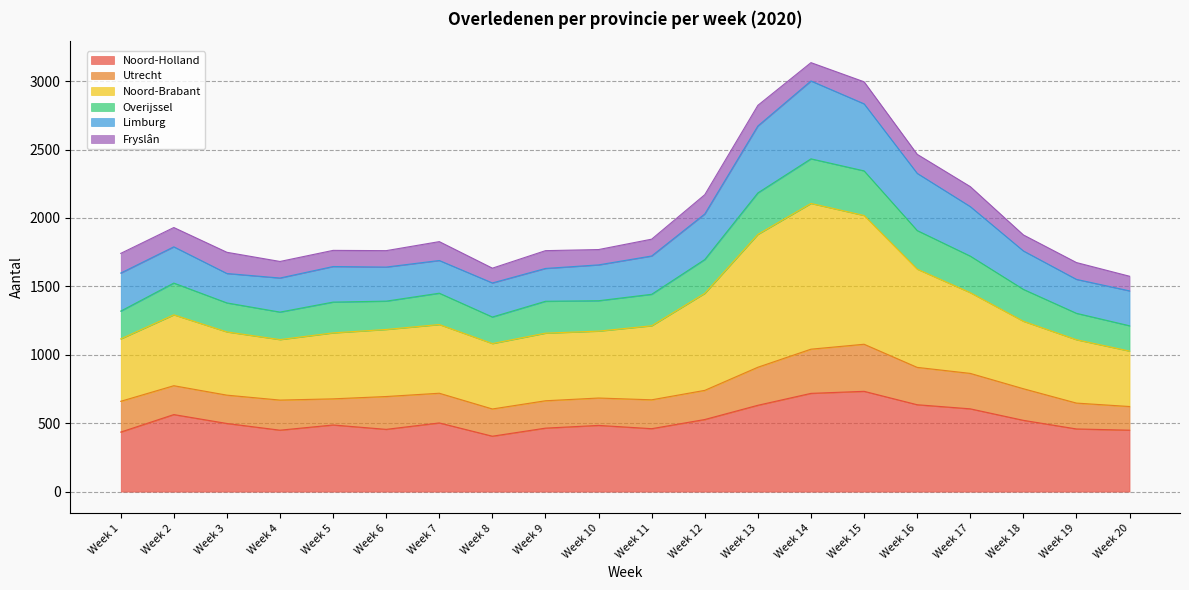

True or false: Noord-Brabant has more than 1 interior local peaks.

True